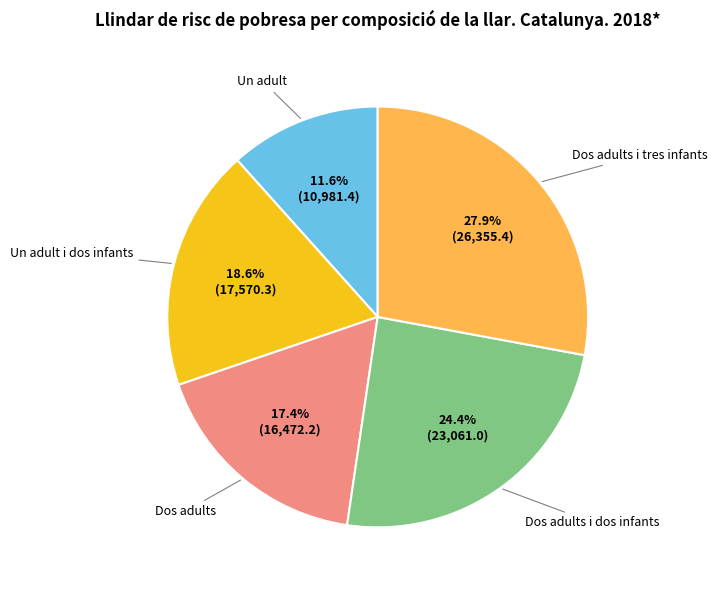

Is there any slice that represents more than half of the pie?

No